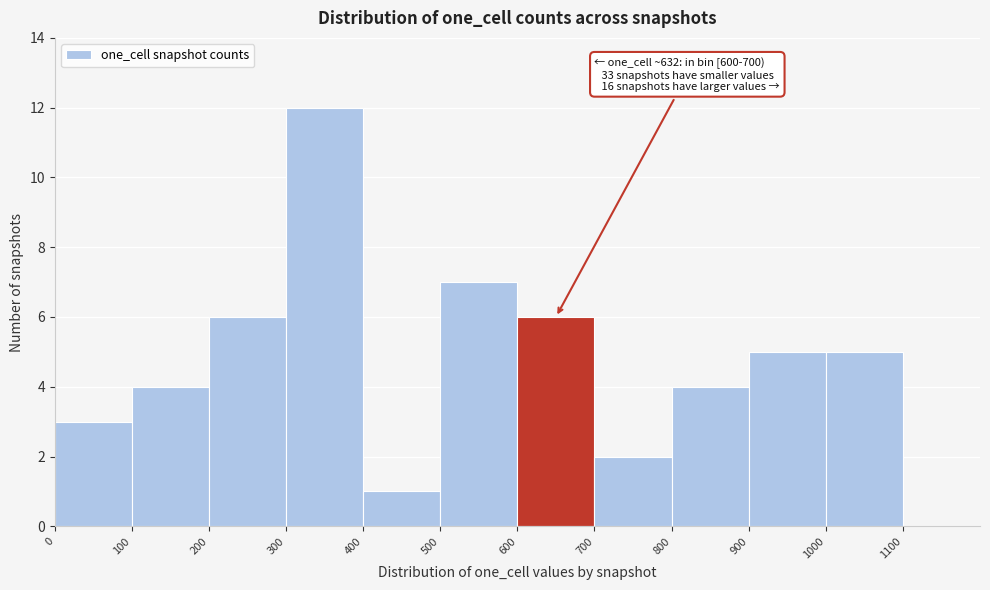

Over which range of the x-axis is the bar tallest?

300 to 400